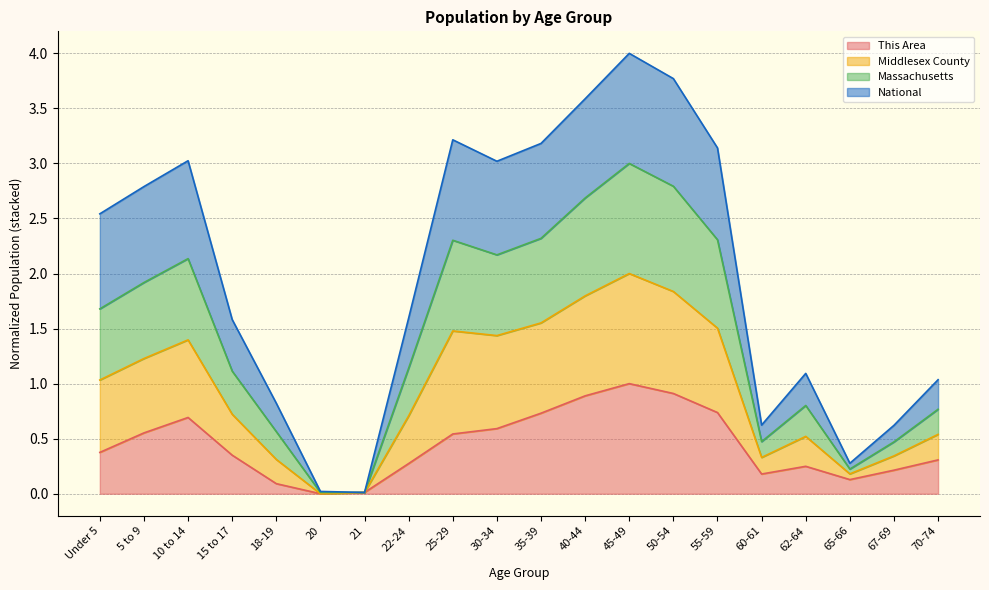

What is the difference between the maximum and second lowest values in the Massachusetts series?

3.0